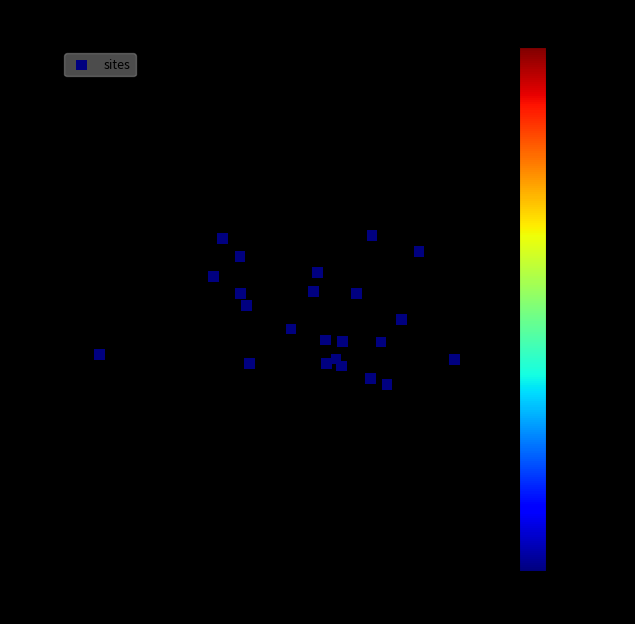

What is the range of Y values (max minus min)?

0.3